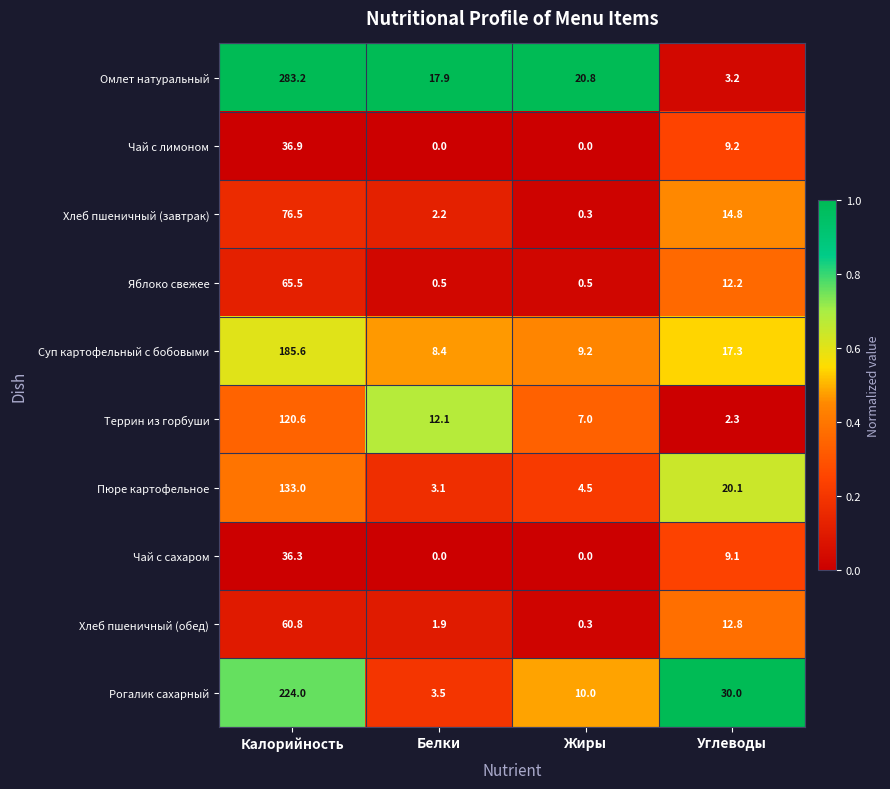

At which label does Чай с сахаром first exceed 9?

Калорийность